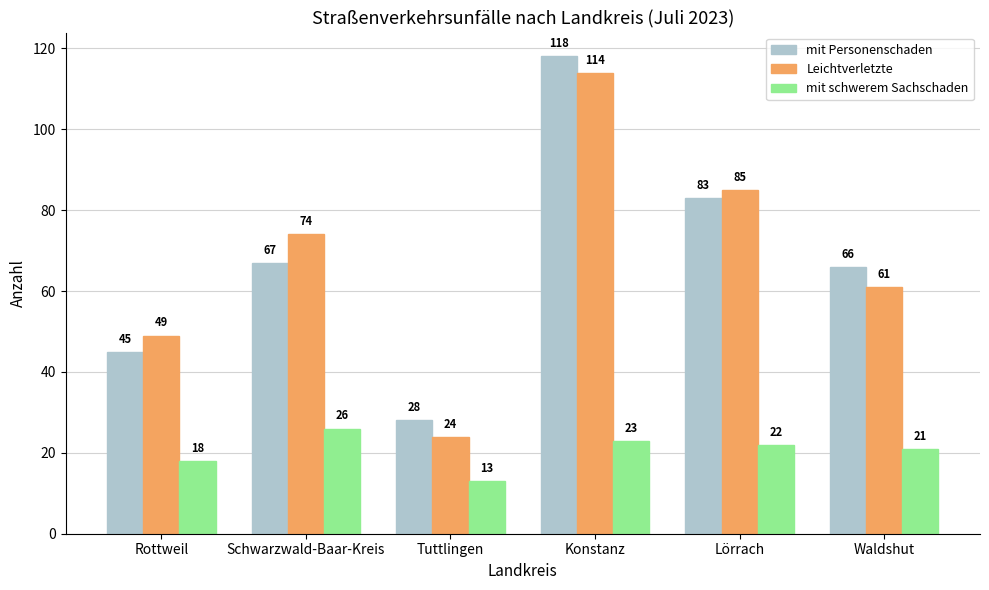

At how many categories does at least one series exceed 23?

6